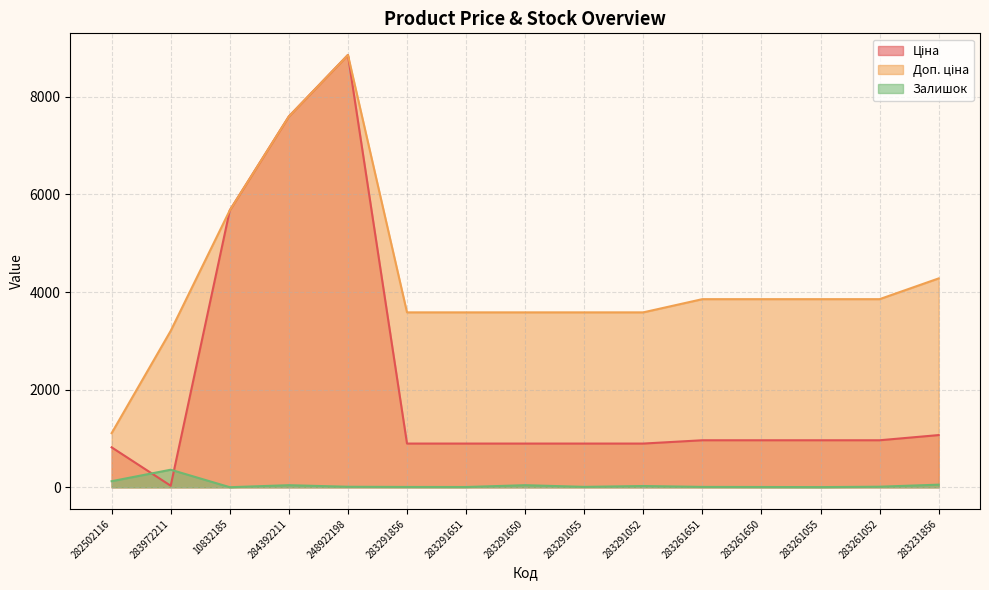

How many data points does each series have?

15